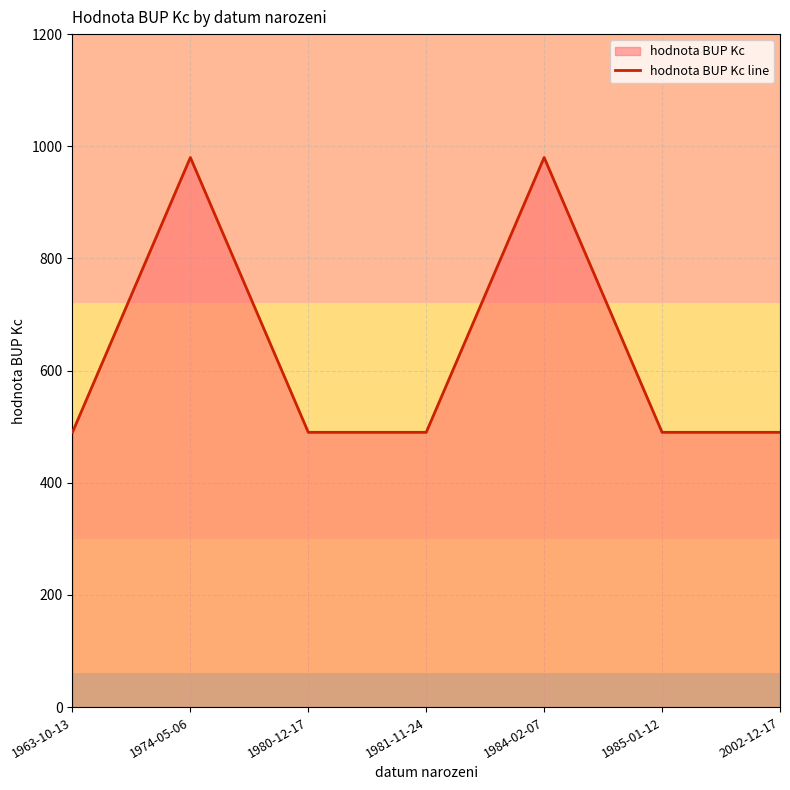

True or false: the data shows 445 at 1984-02-07.

False